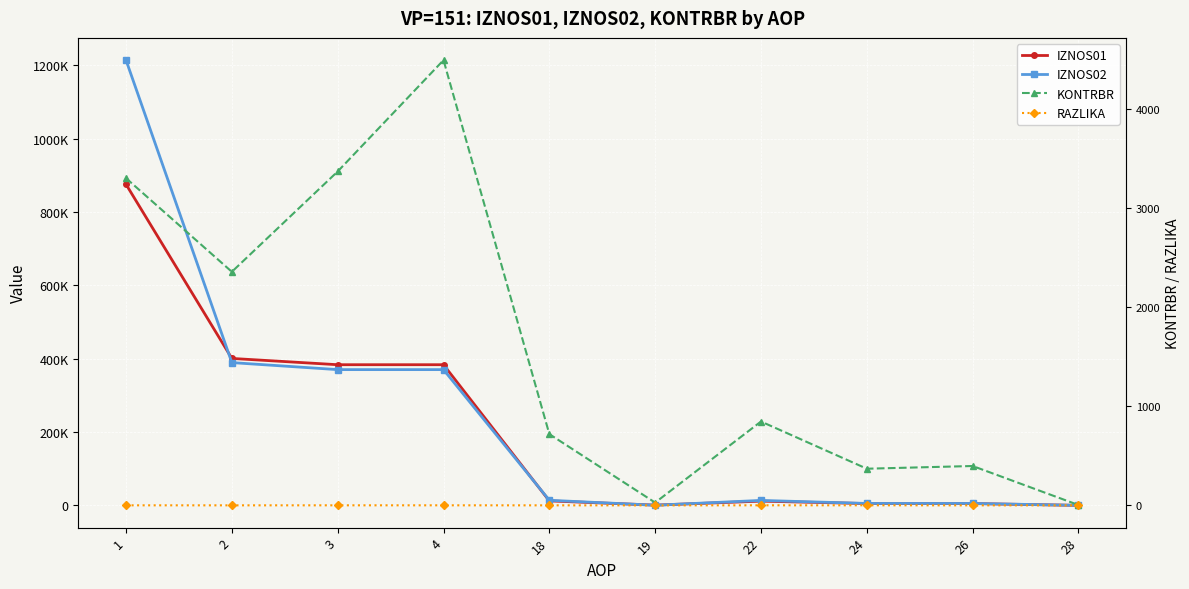

What is the sum of the IZNOS02 values at 18 and 22?

27364.3